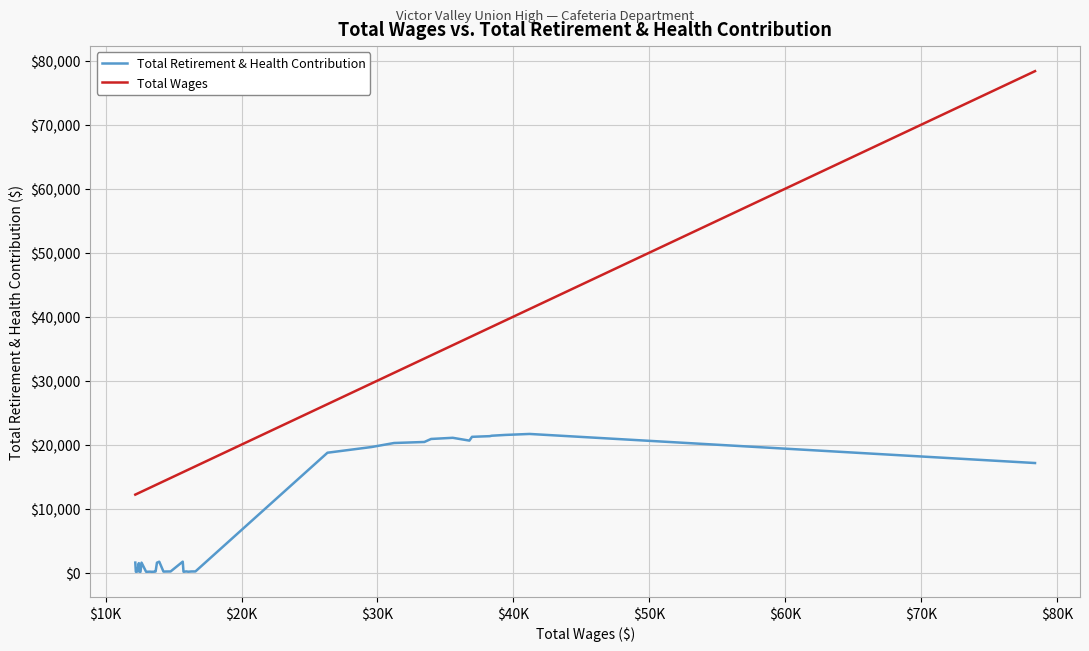

Rank the series by their average value, from highest to lowest.

Total Wages, Total Retirement & Health Contribution